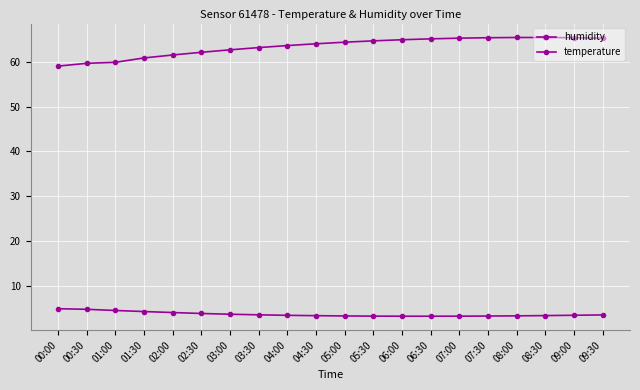

How many lines are shown in the chart?

2